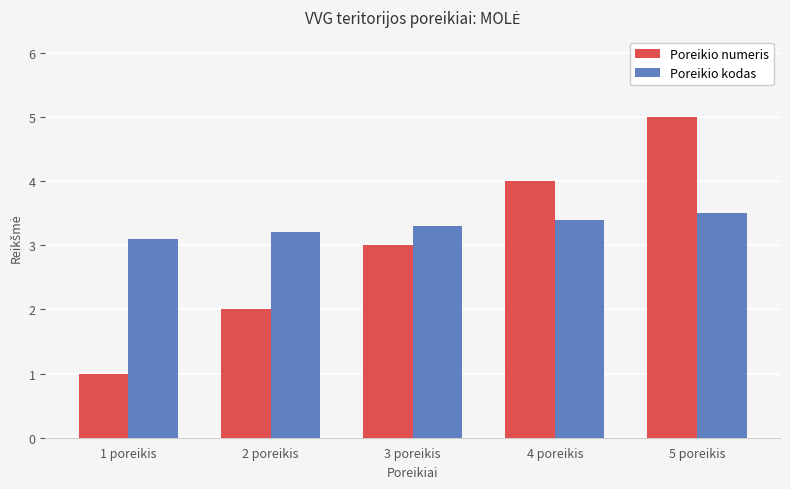

How many values in the Poreikio numeris series are below 3?

2